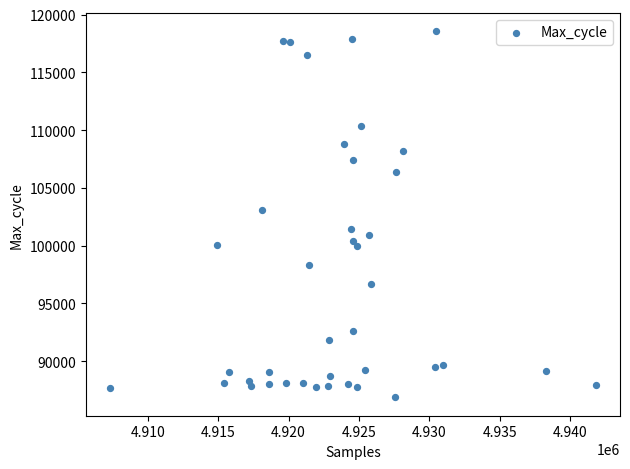

What is the range of Y values (max minus min)?

31702